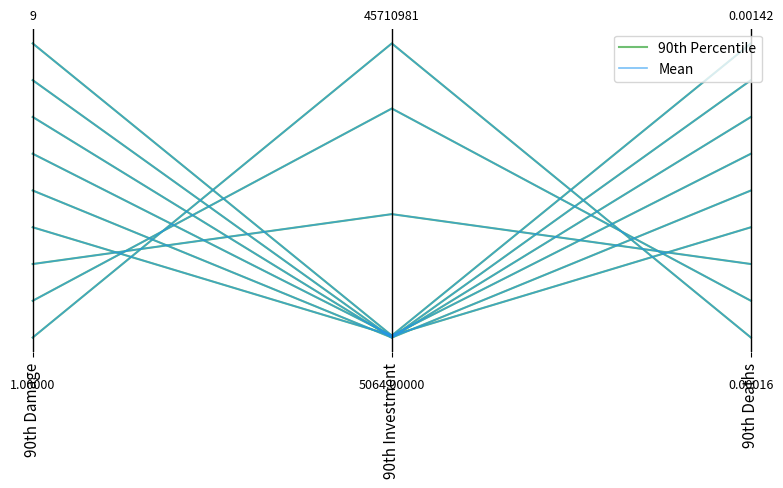

Rank the series by their maximum value, from lowest to highest.

90th Percentile, Mean